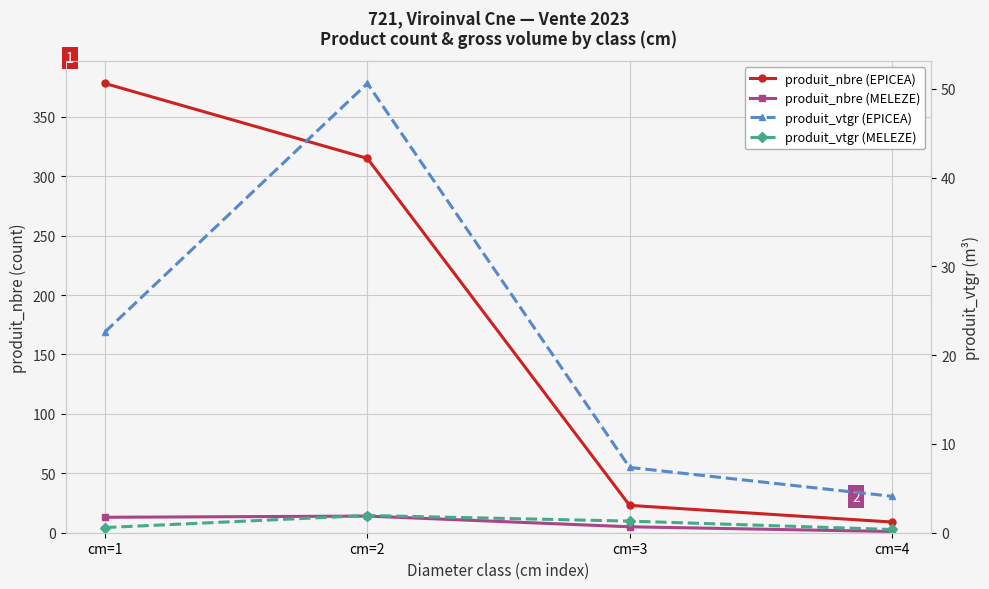

Reading right to left, transcribe all the data shown in this chart.

produit_nbre (EPICEA): cm=4=9.0	cm=3=23.0	cm=2=315.0	cm=1=378.0
produit_nbre (MELEZE): cm=4=1.0	cm=3=5.0	cm=2=14.0	cm=1=13.0
produit_vtgr (EPICEA): cm=4=4.1	cm=3=7.4	cm=2=50.6	cm=1=22.6
produit_vtgr (MELEZE): cm=4=0.4	cm=3=1.3	cm=2=1.9	cm=1=0.6